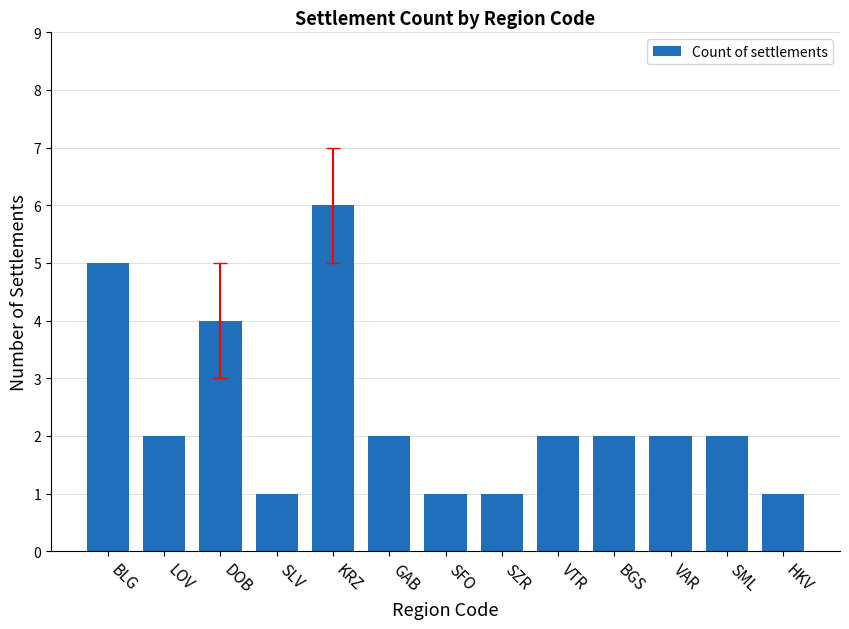

What is the change in value from BLG to HKV?

-4